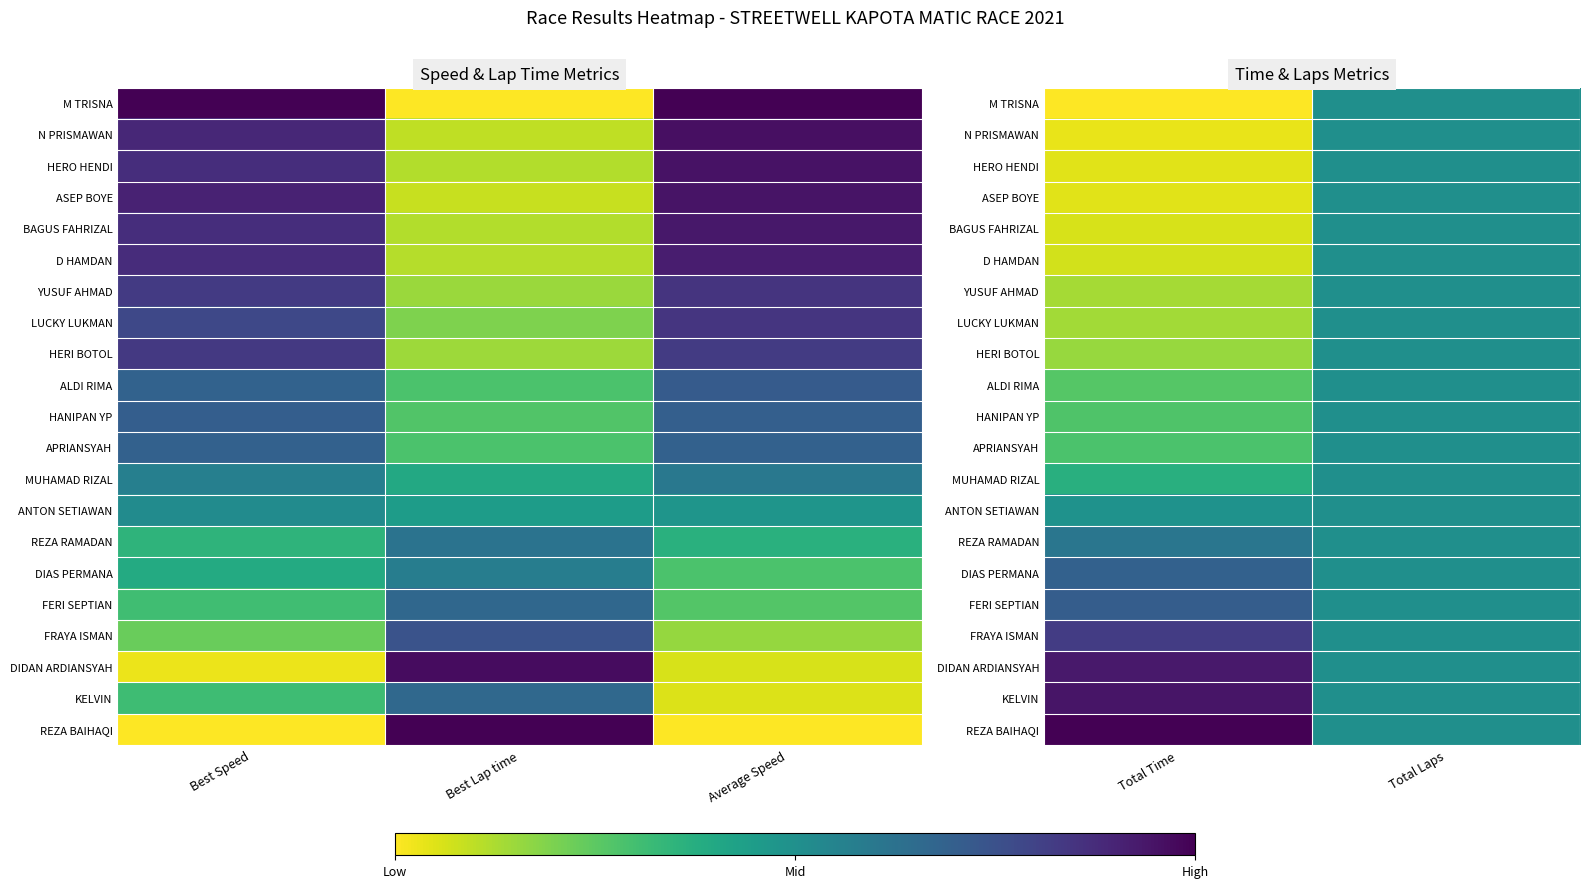

What is the total value across all series at Total Laps?

10.5